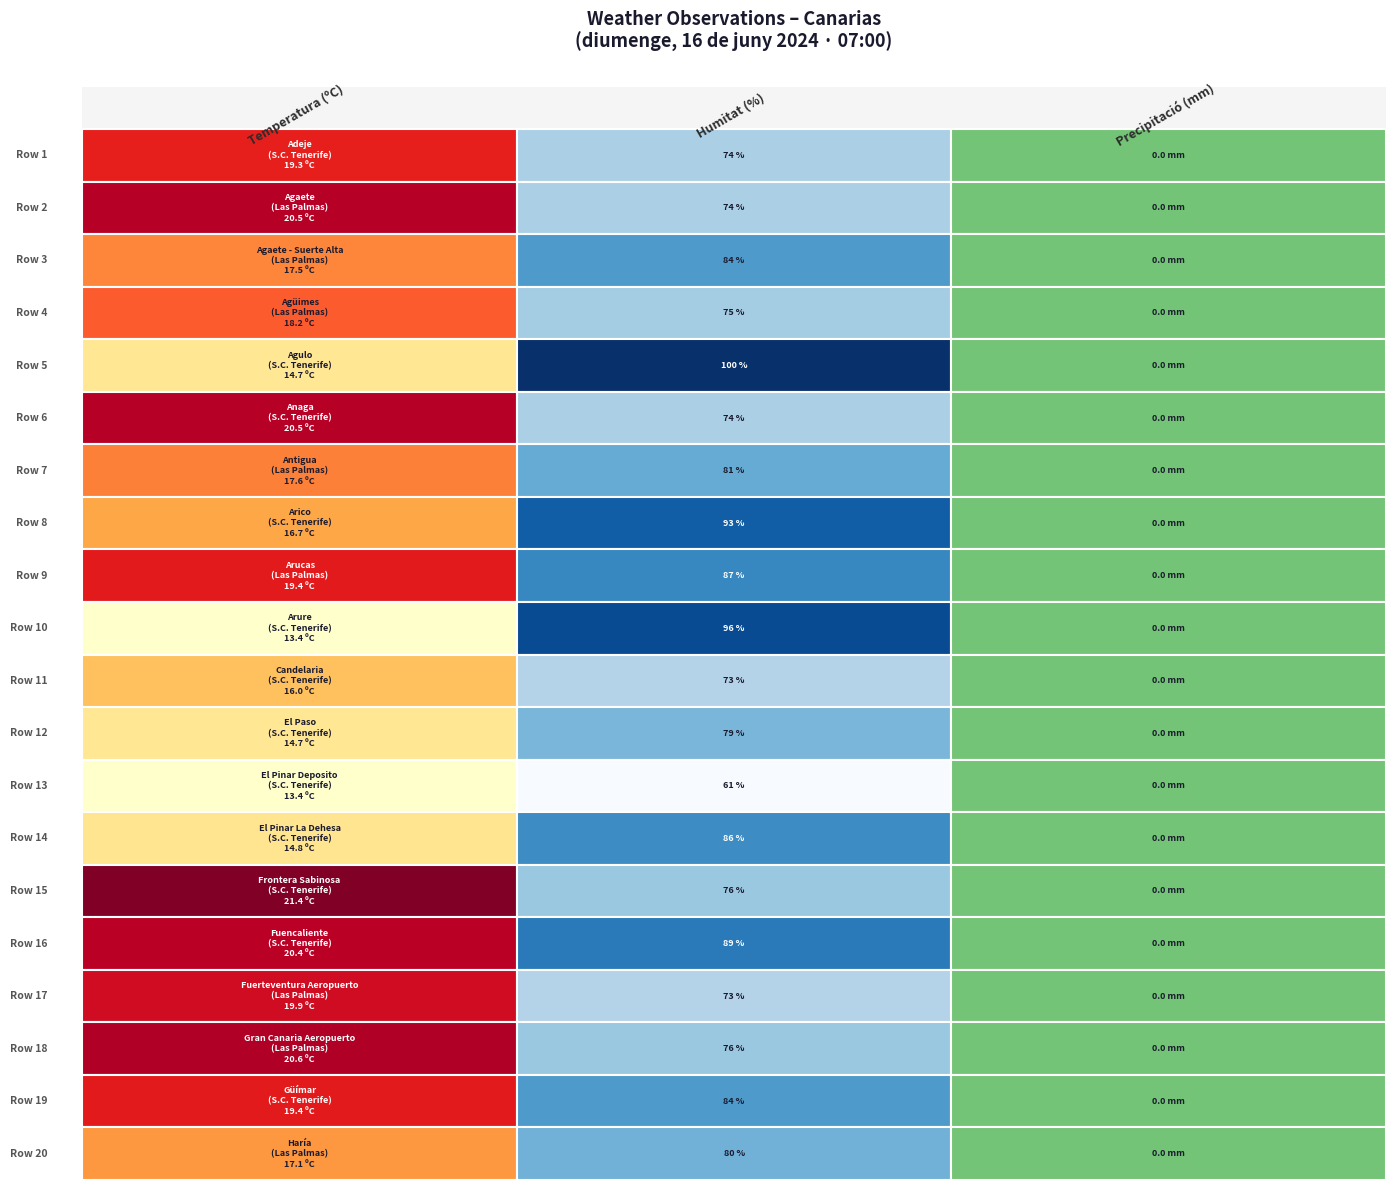

What is the total value across all series at 0?

355.5